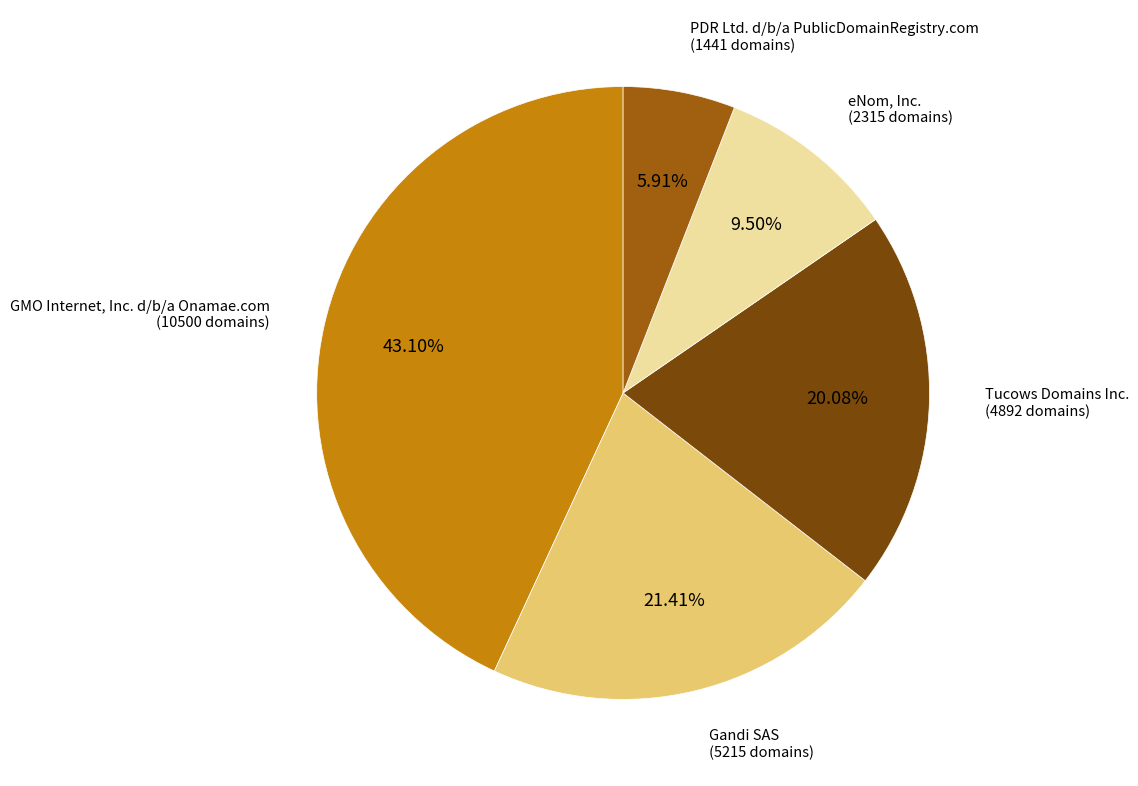

Combined, do eNom, Inc. and PDR Ltd. d/b/a PublicDomainRegistry.com account for over 50%?

No